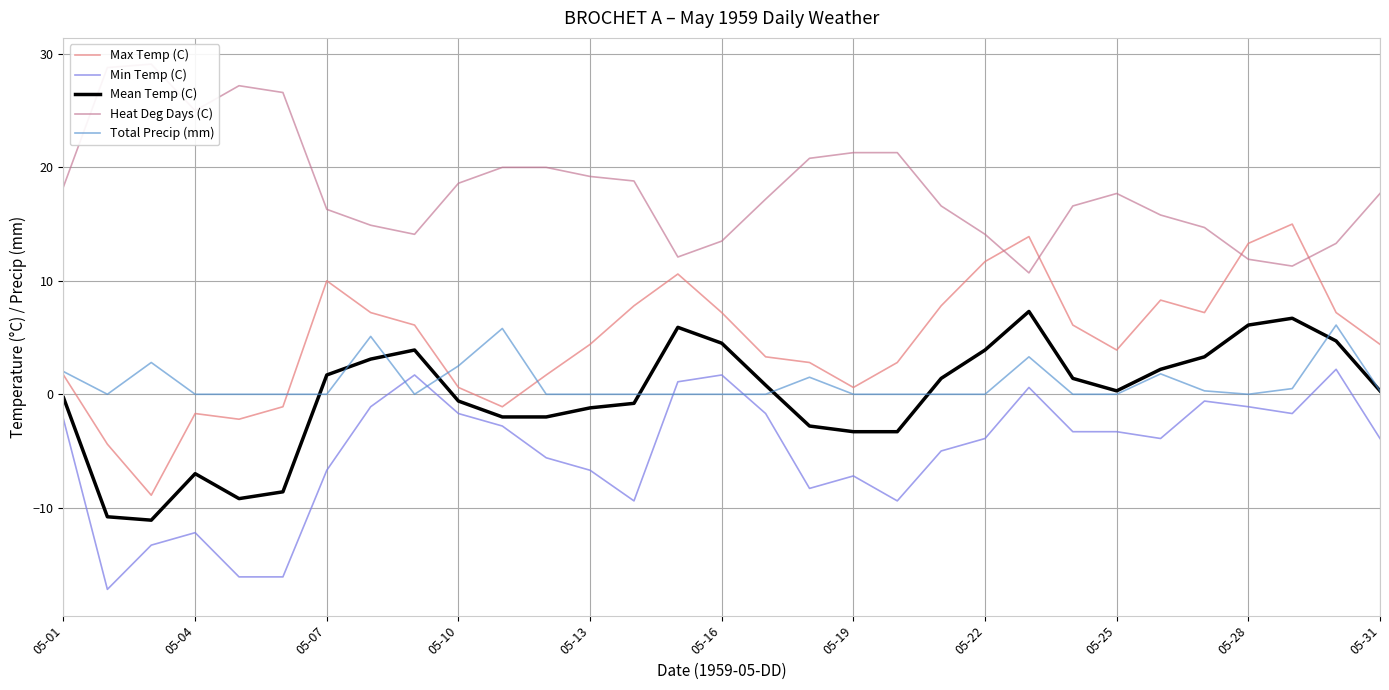

What is the highest value of the Mean Temp (C) series?

7.3